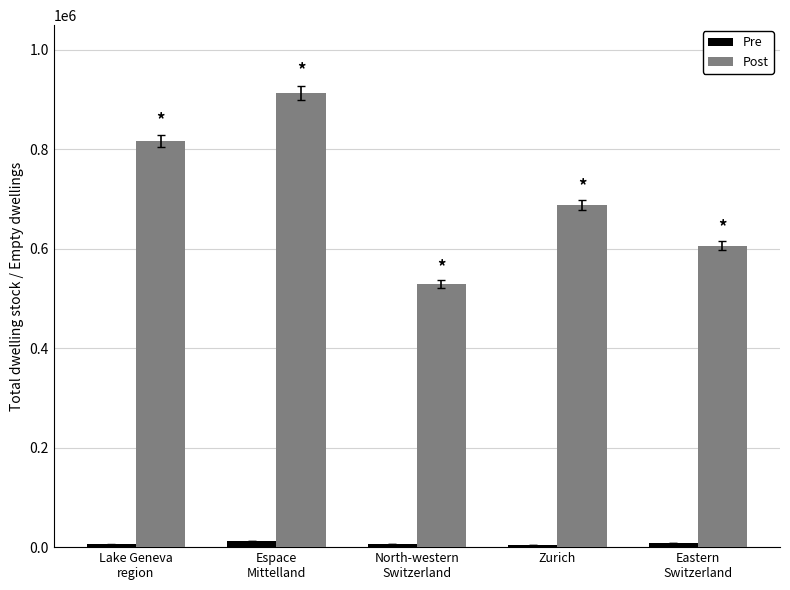

What is the difference between the highest and lowest values at Zurich?

683459